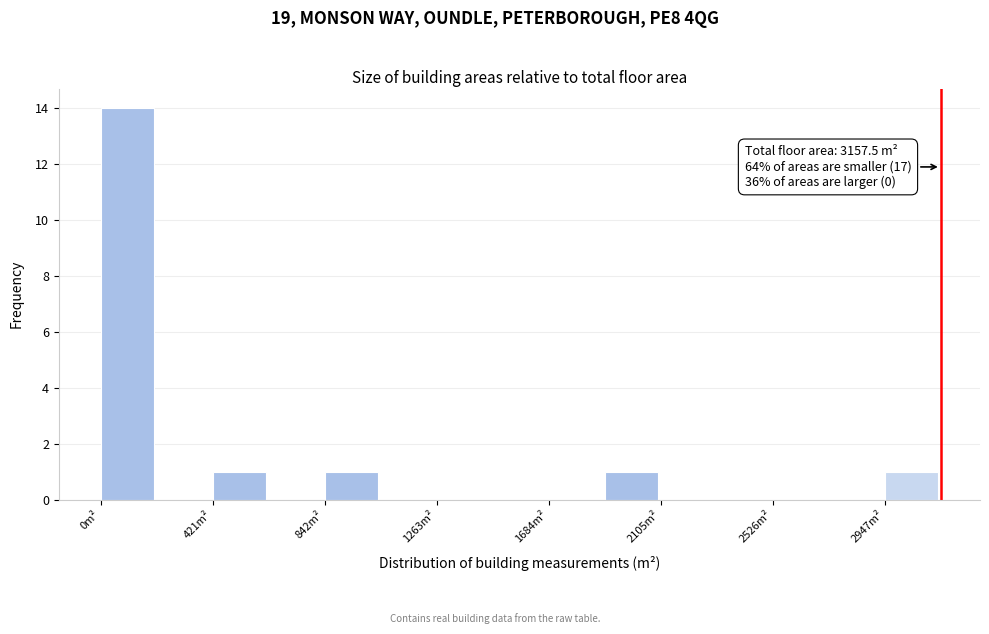

Over which range of the x-axis is the bar tallest?

0 to 200